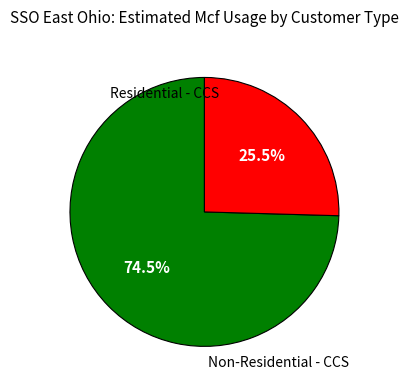

To the nearest percent, what is the average slice percentage?

50%